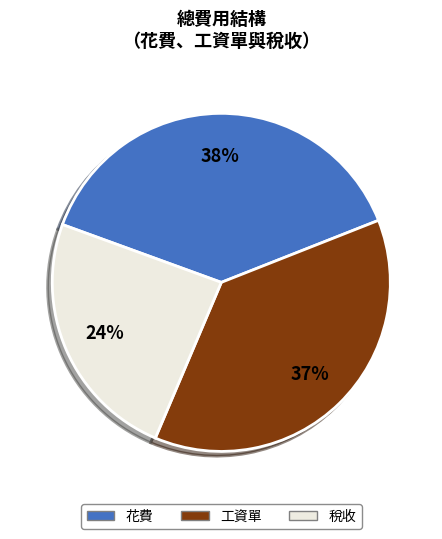

Is it true that 稅收 is 24% of the pie?

True